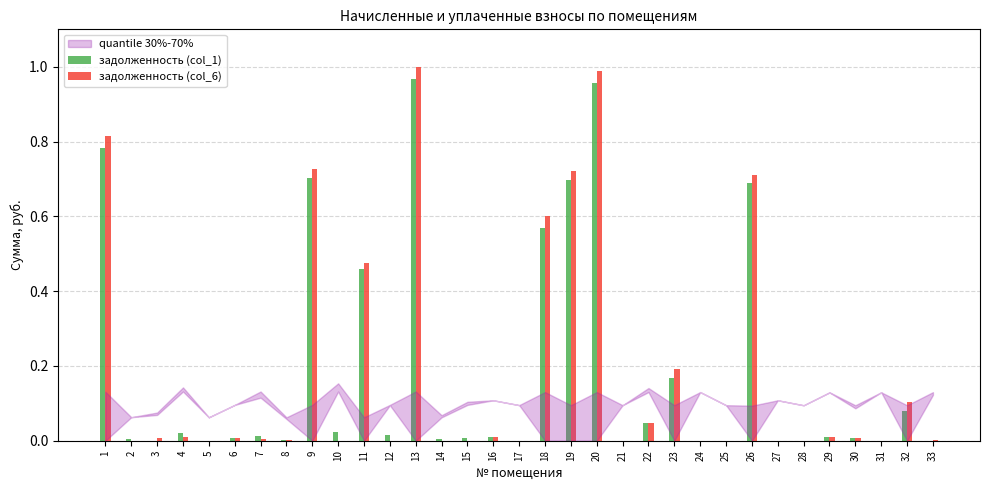

Reading right to left, extract all data points from this chart.

задолженность (col_1): 33=0.0	32=0.1	31=0.0	30=0.0	29=0.0	28=0.0	27=0.0	26=0.7	25=0.0	24=0.0	23=0.2	22=0.0	21=0.0	20=1.0	19=0.7	18=0.6	17=0.0	16=0.0	15=0.0	14=0.0	13=1.0	12=0.0	11=0.5	10=0.0	9=0.7	8=0.0	7=0.0	6=0.0	5=0.0	4=0.0	3=0.0	2=0.0	1=0.8
задолженность (col_6): 33=0.0	32=0.1	31=0.0	30=0.0	29=0.0	28=0.0	27=0.0	26=0.7	25=0.0	24=0.0	23=0.2	22=0.0	21=0.0	20=1.0	19=0.7	18=0.6	17=0.0	16=0.0	15=0.0	14=0.0	13=1.0	12=0.0	11=0.5	10=0.0	9=0.7	8=0.0	7=0.0	6=0.0	5=0.0	4=0.0	3=0.0	2=0.0	1=0.8